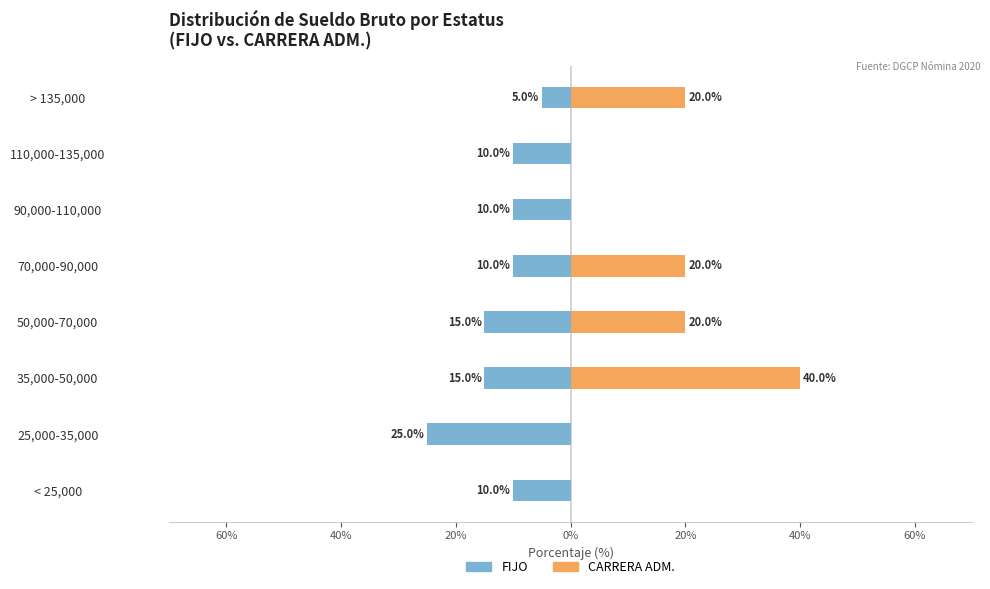

Reading left to right, list all the values displayed in this chart.

FIJO: -10	-25	-15	-15	-10	-10	-10	-5
CARRERA ADM.: 0	0	40	20	20	0	0	20